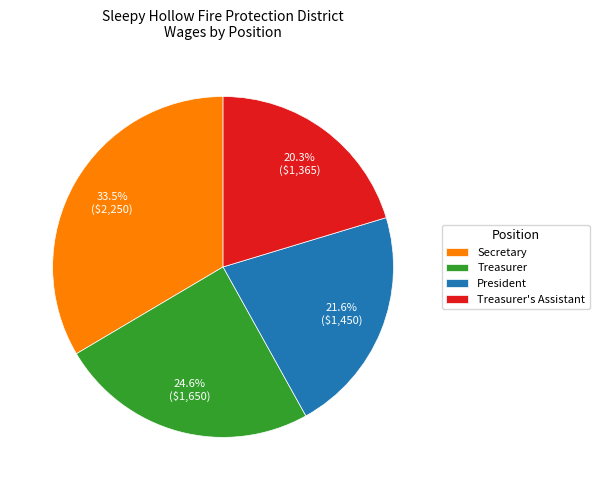

To the nearest percent, what percentage of the pie is President?

22%